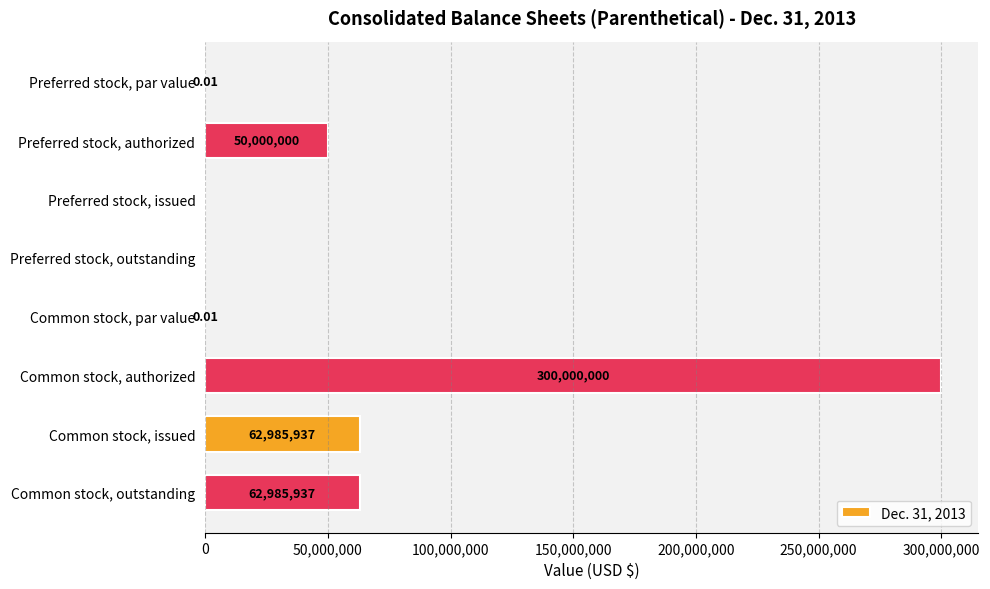

What is the average value?

59496484.3